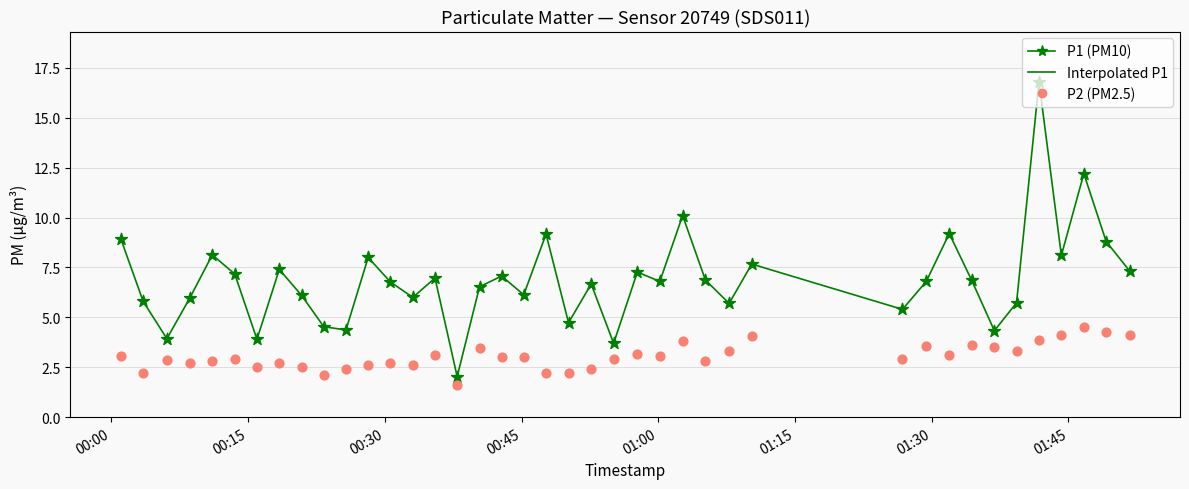

Which series contains the highest Y value?

P1 (PM10)